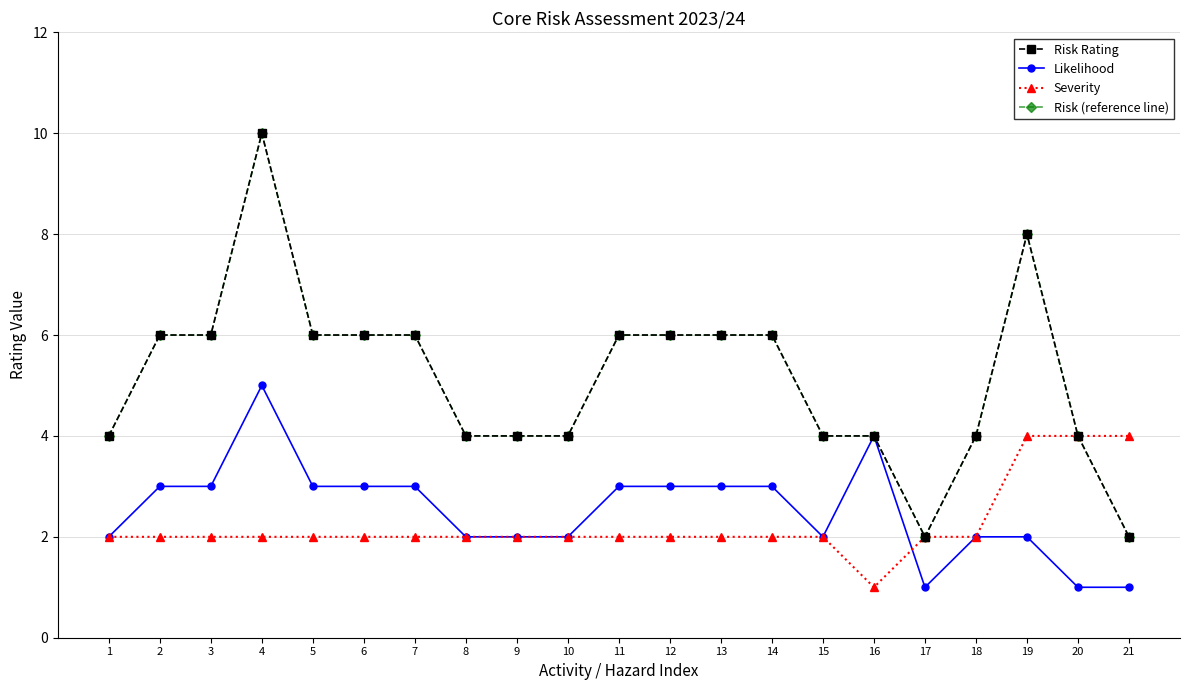

At 14, list the series in order from largest to smallest.

Risk Rating, Risk (reference line), Likelihood, Severity